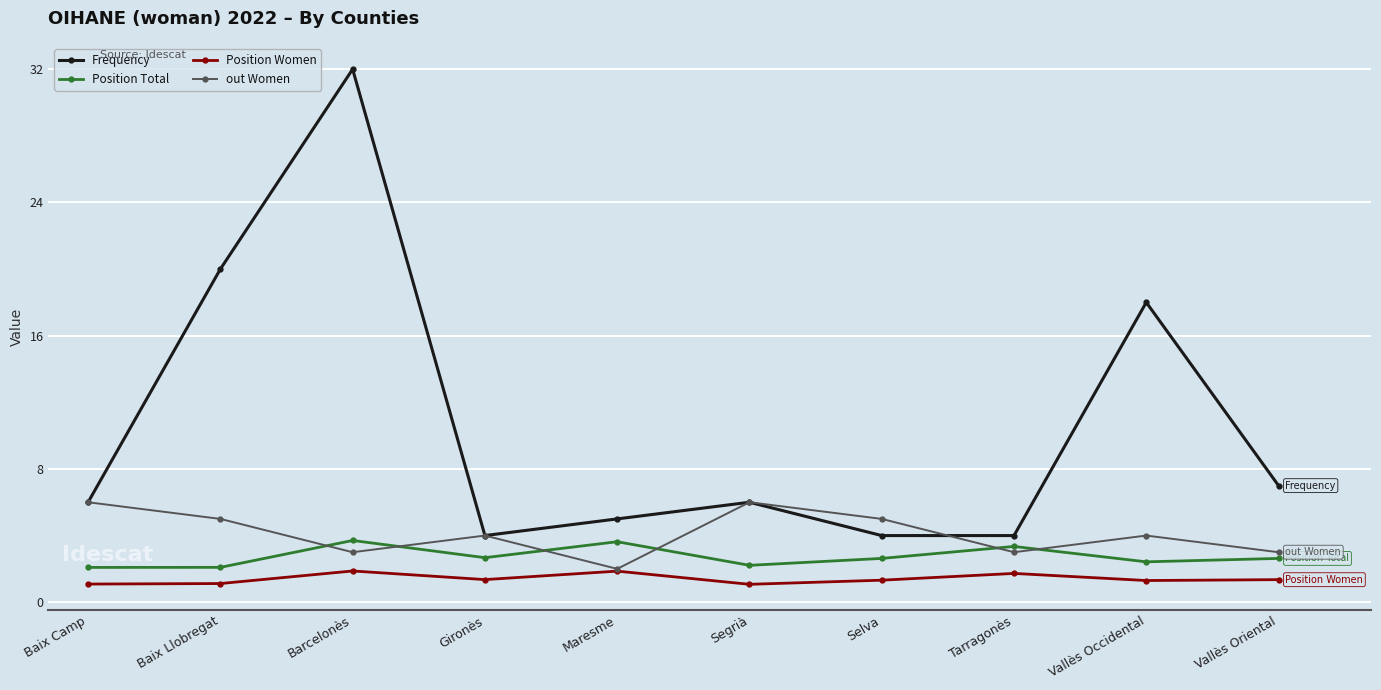

Rank the series by their maximum value, from lowest to highest.

Position Women, Position Total, out Women, Frequency